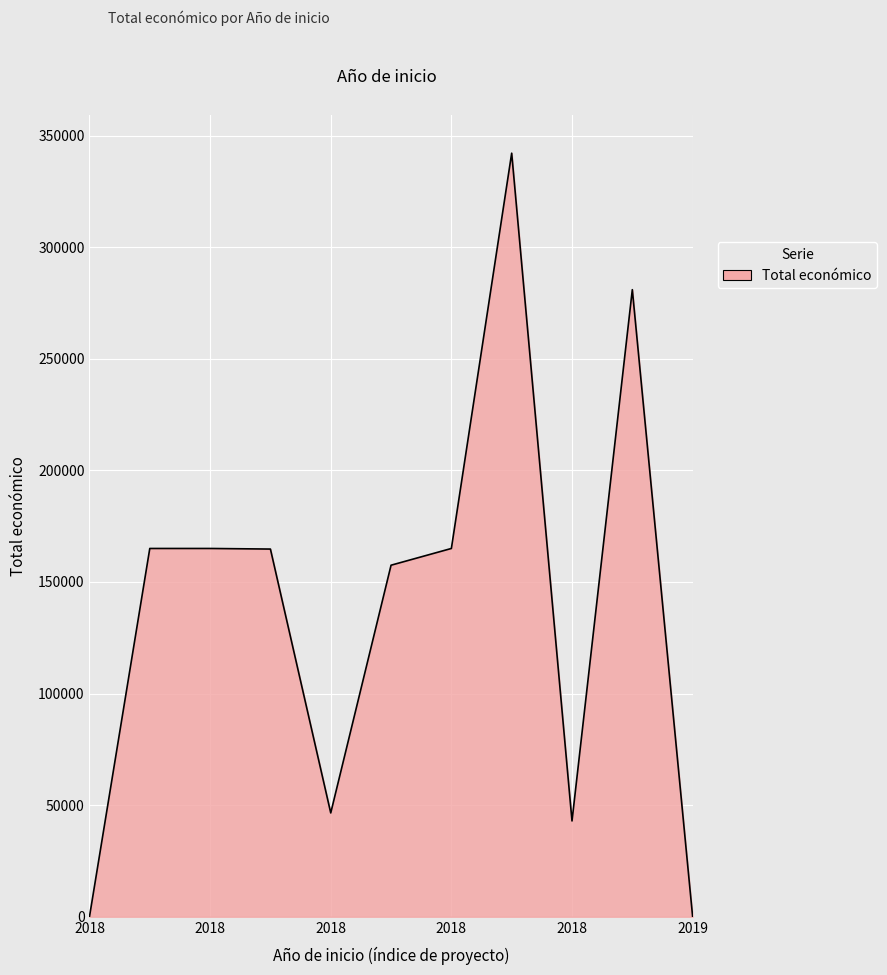

What is the difference between the second highest and second lowest values?

280962